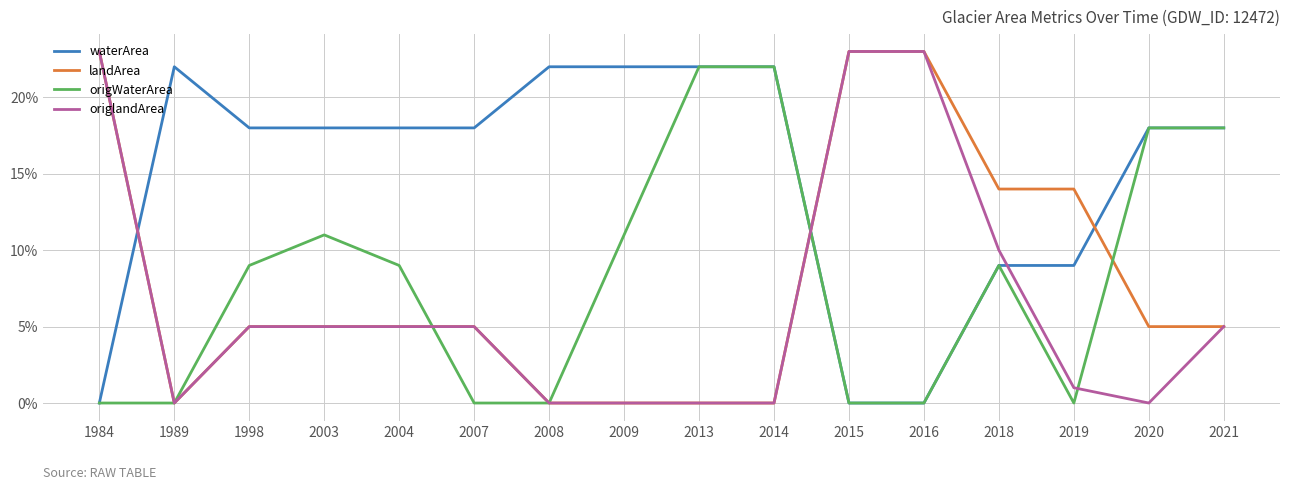

Does the chart have visible grid lines?

Yes